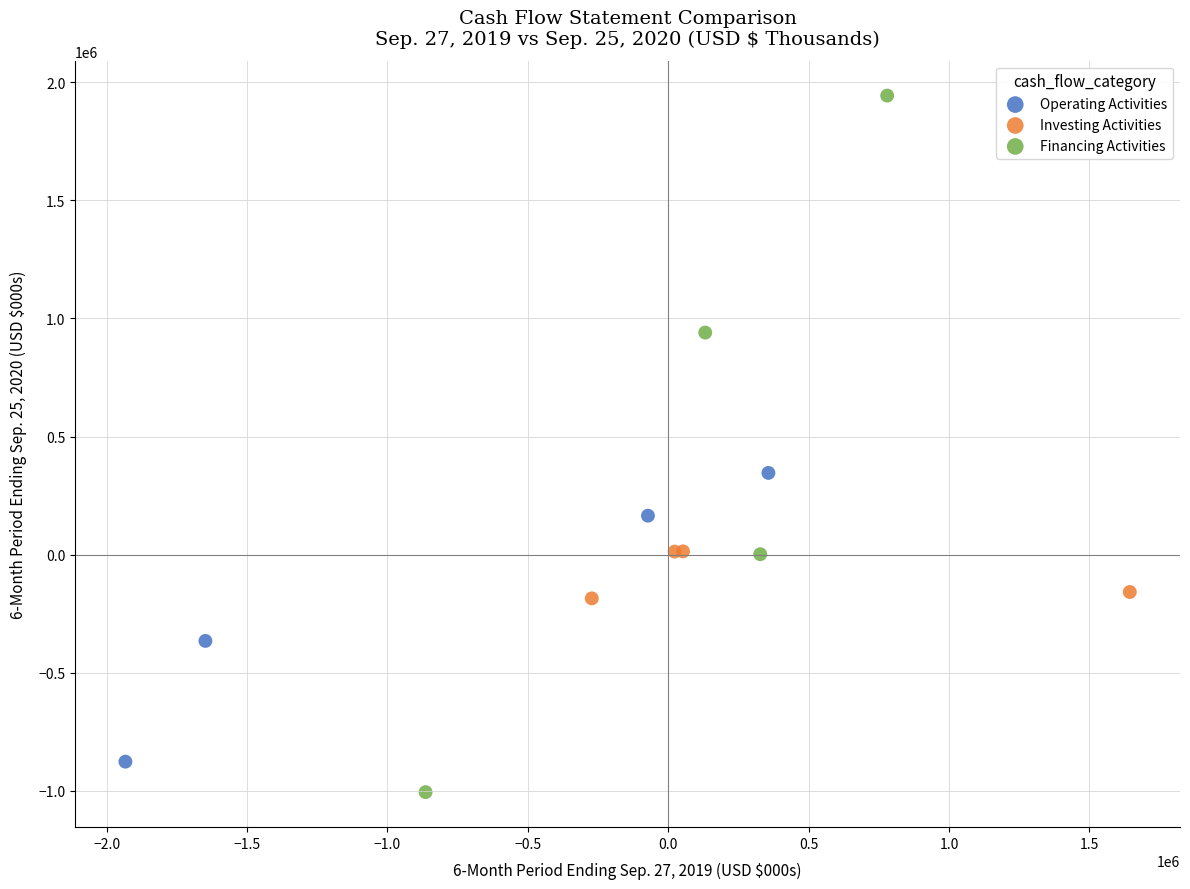

Which series has the widest spread of Y values?

Financing Activities